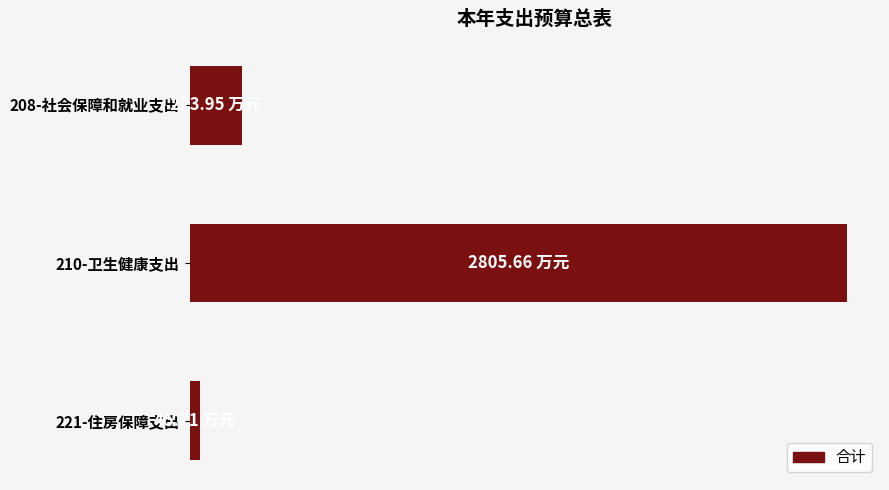

Does the chart contain any negative values?

No